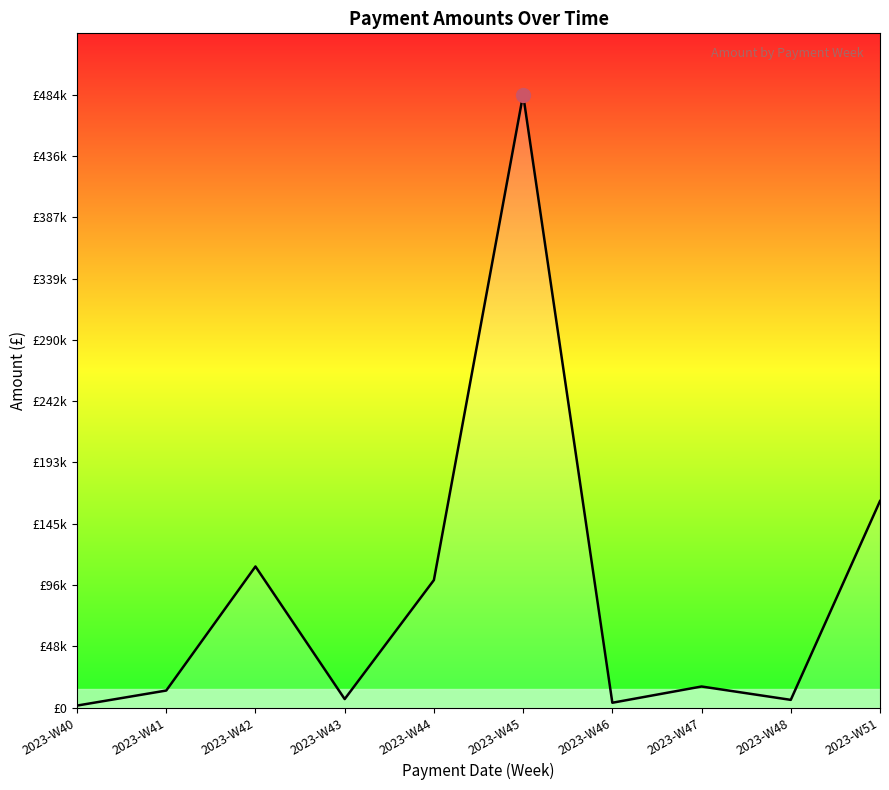

Does the chart have visible grid lines?

No